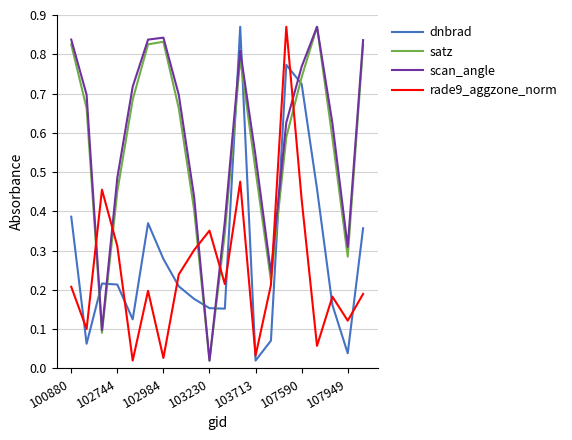

How many categories are shown in the chart?

20